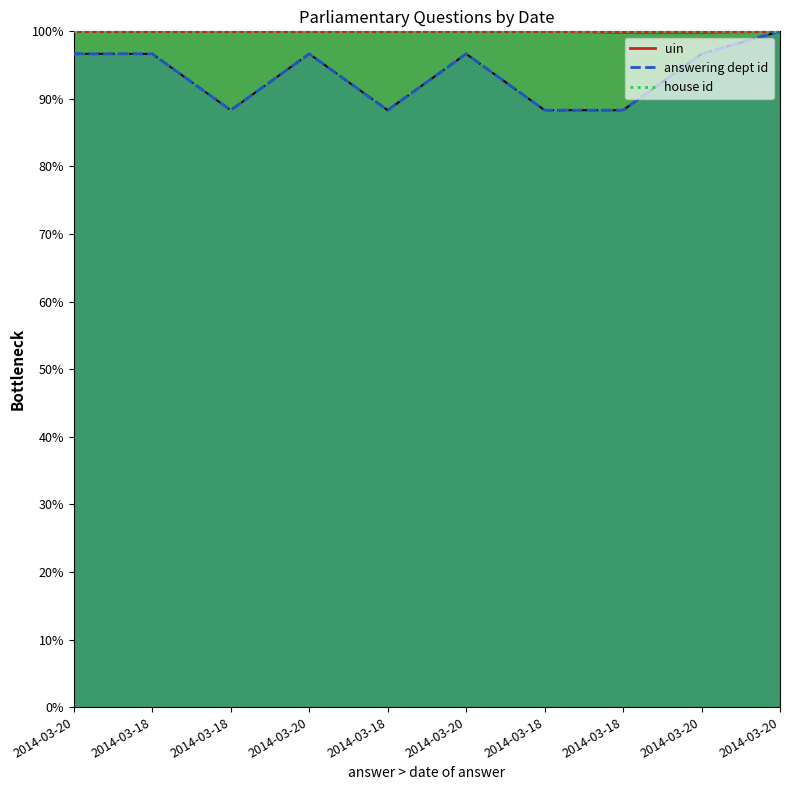

Which series has the largest range (max minus min)?

answering dept id